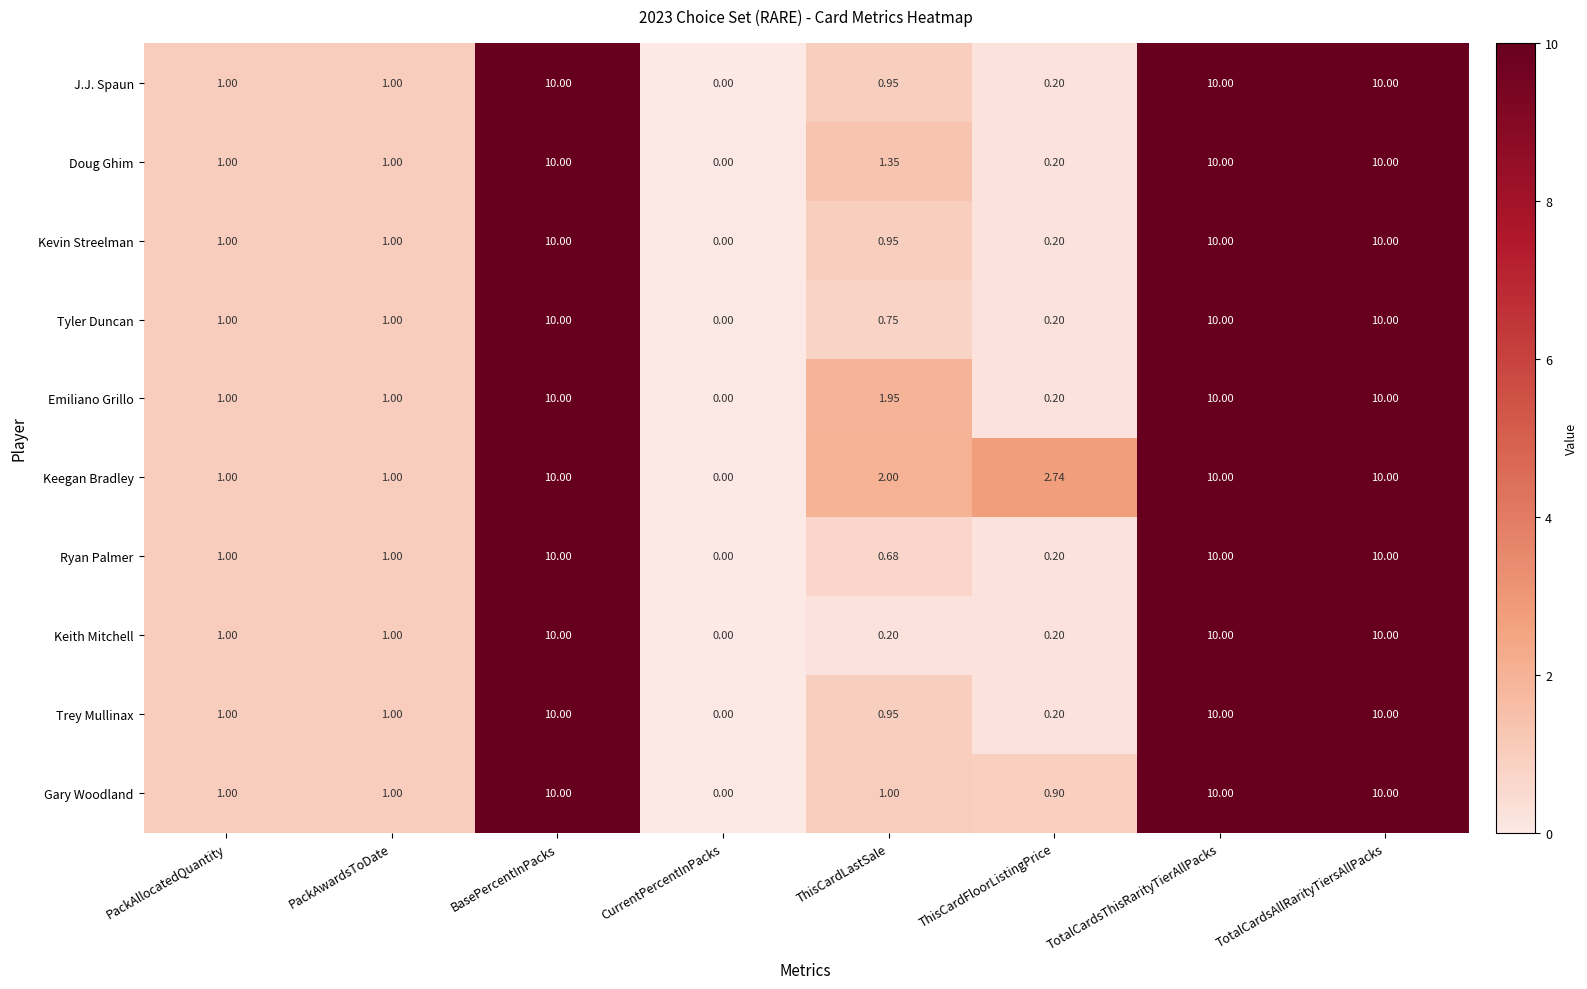

At which label does Keegan Bradley first exceed 2?

BasePercentInPacks